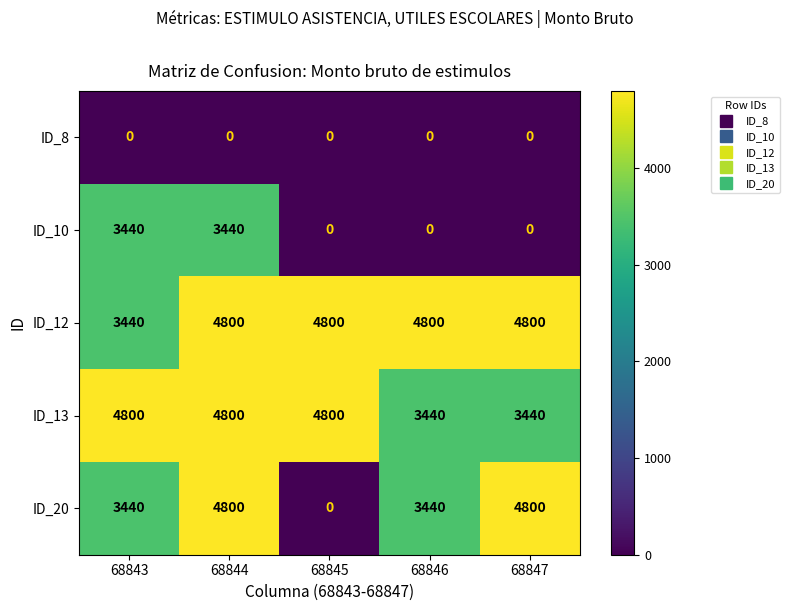

What is the difference between the maximum and minimum values in the ID_13 series?

1360